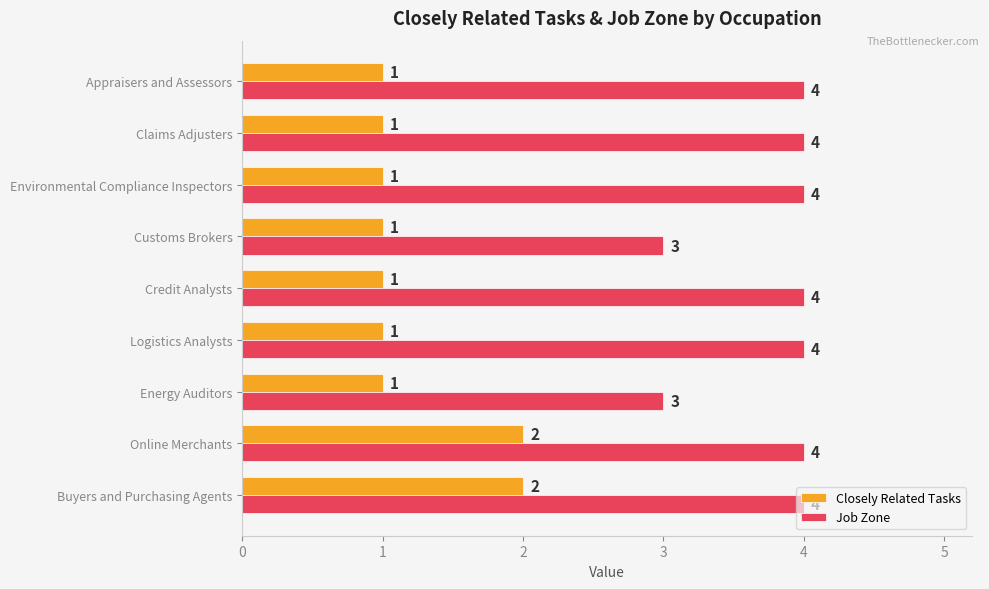

Is it true that Job Zone equals 4 at Claims Adjusters?

True